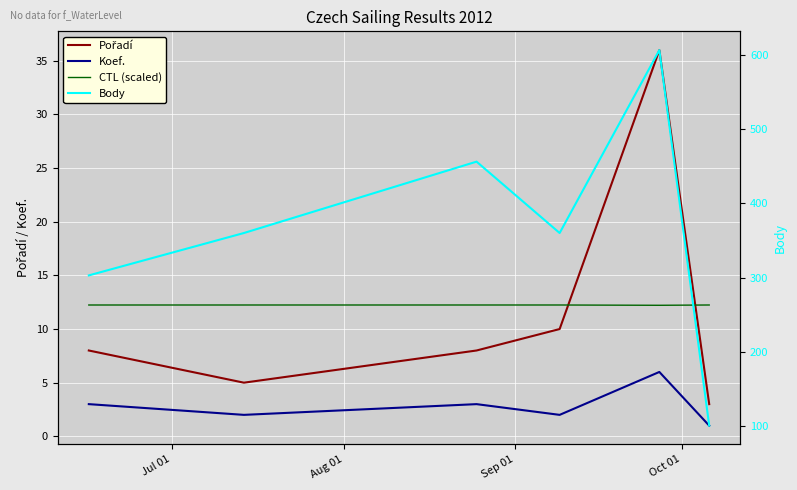

True or false: Body and Pořadí intersect in this chart.

False